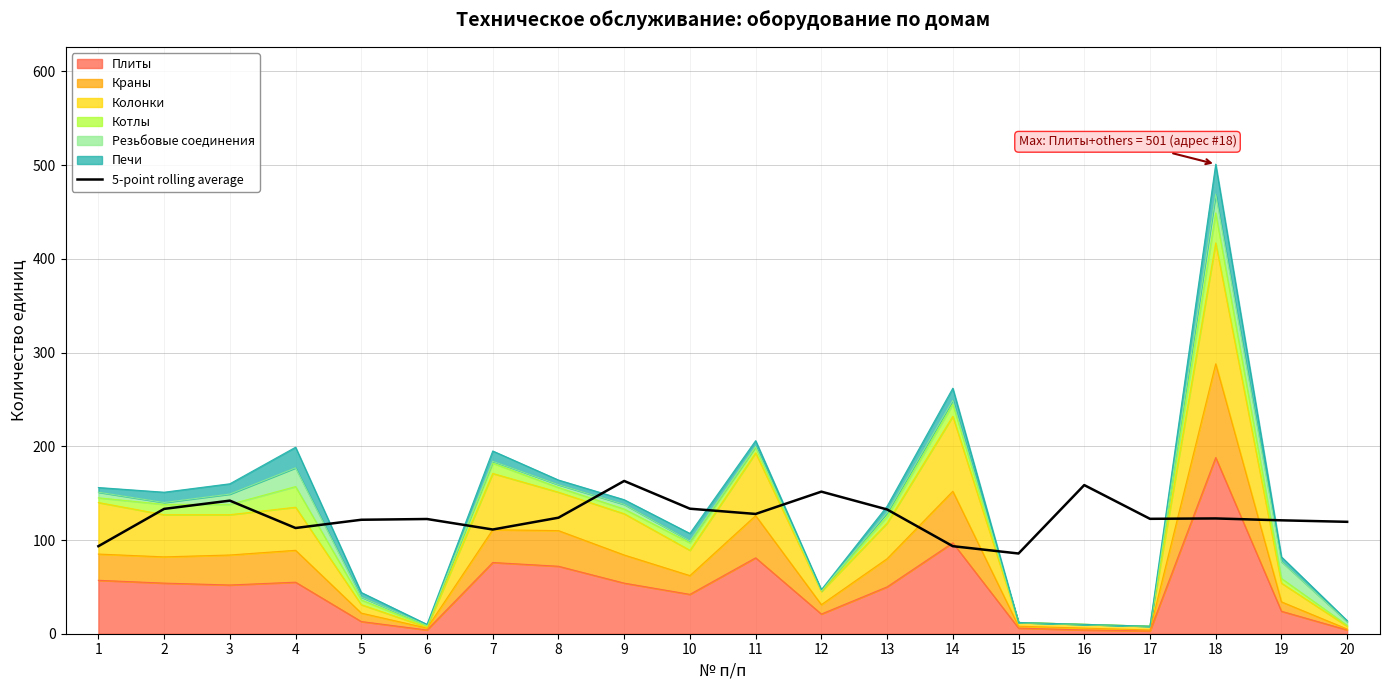

What is the ratio of the value at 1 to the value at 17?

0.8